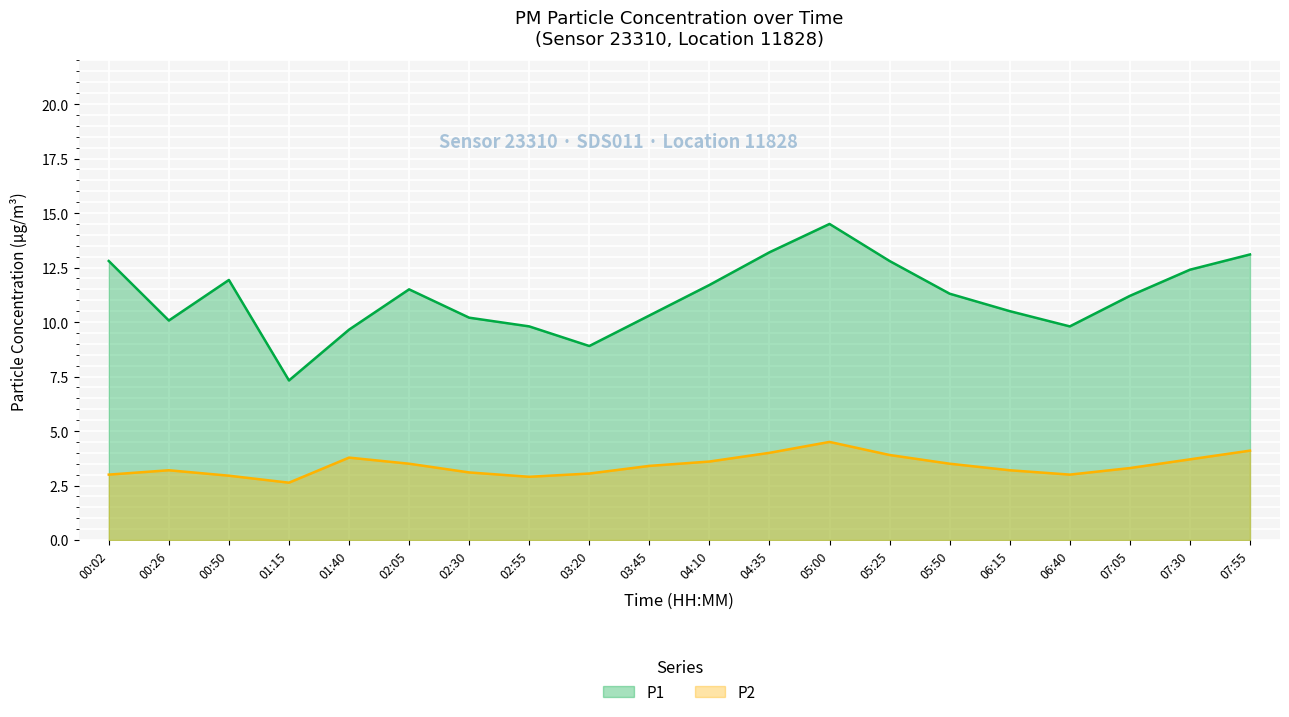

Where does the P2 series first go above 3?

00:26